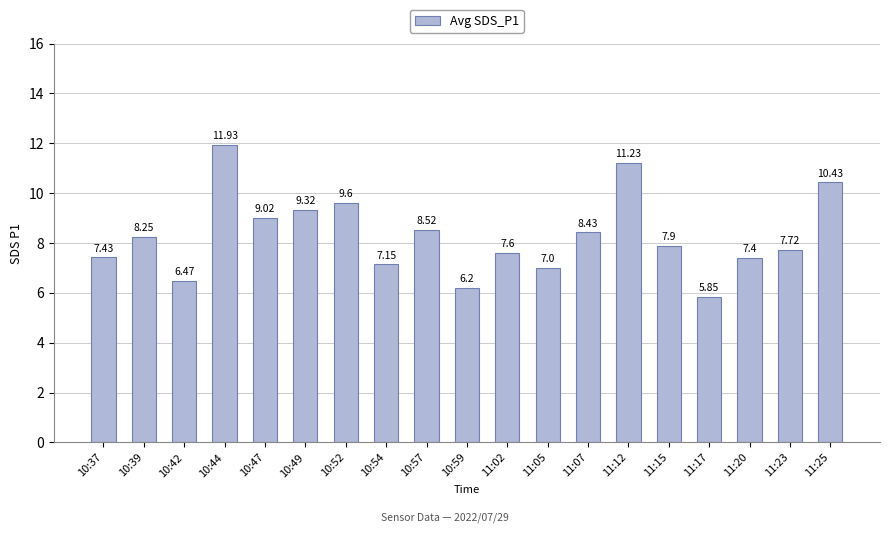

Which has a higher value, 11:17 or 10:47?

10:47